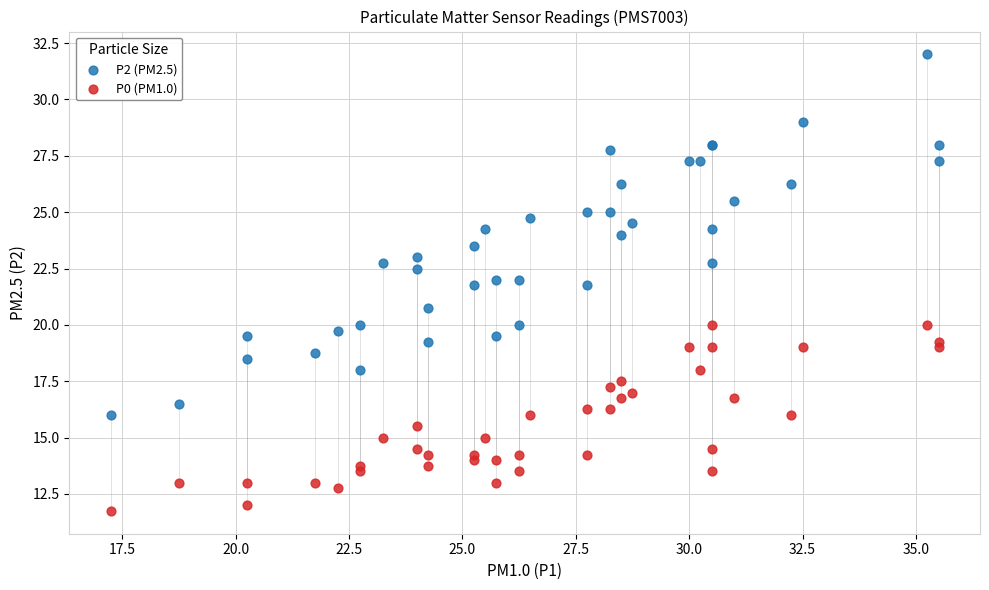

Which series reaches the maximum Y coordinate?

P2 (PM2.5)